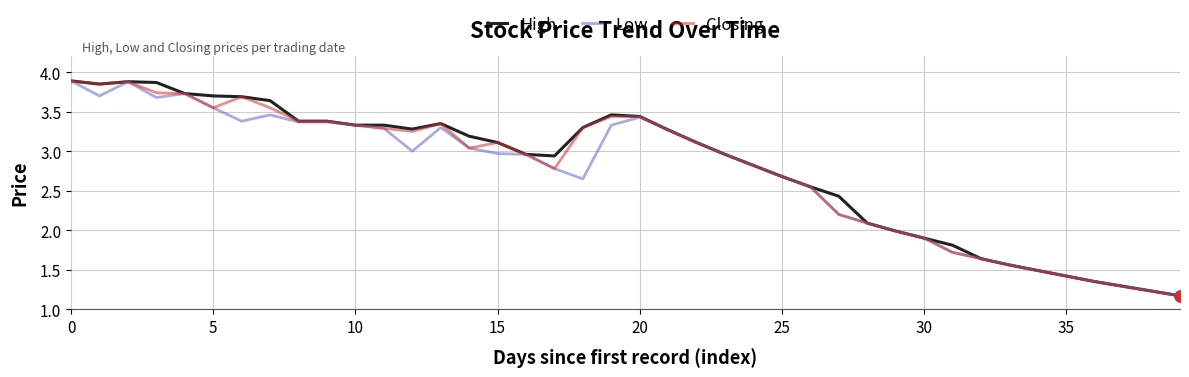

What are all the series names shown in the legend?

High, Low, Closing